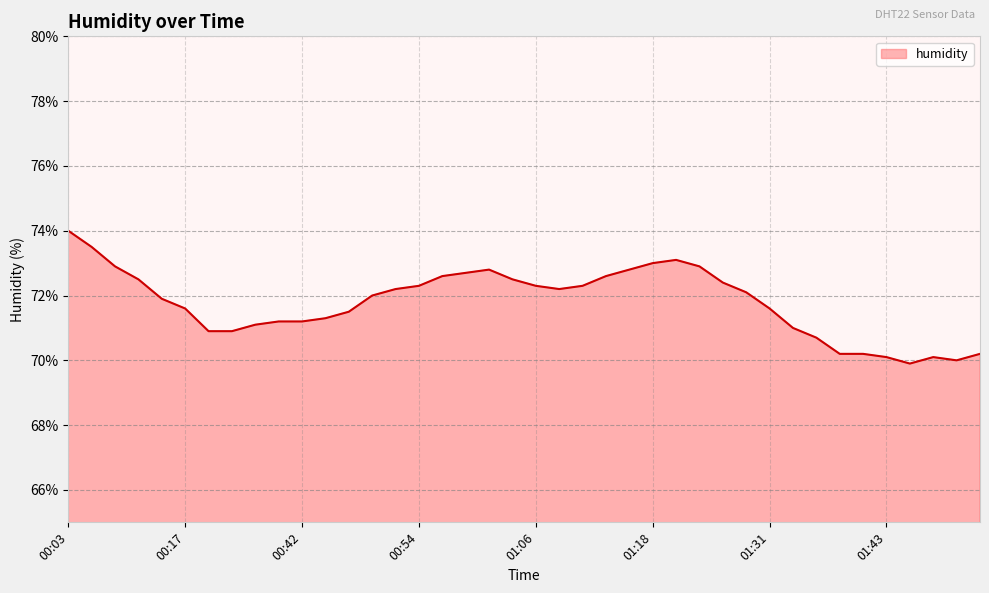

What is the difference between the maximum and minimum values?

4.1